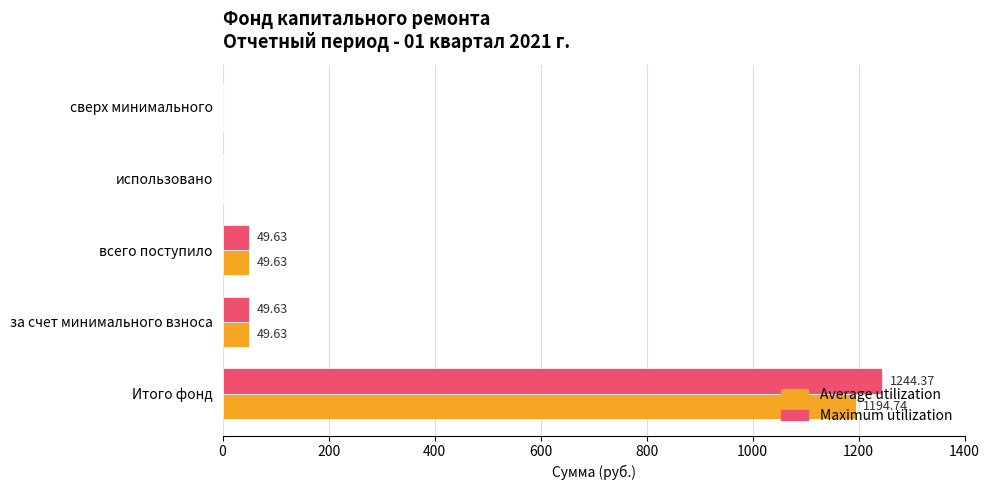

What is the total value across all series at Итого фонд?

2439.1